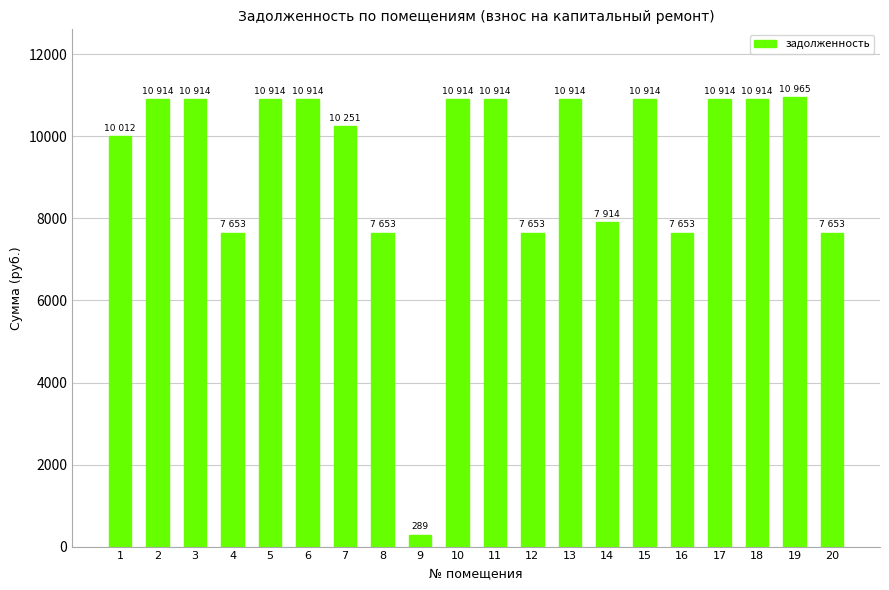

Reading left to right, transcribe all the data shown in this chart.

1=10012.0	2=10914.0	3=10914.0	4=7652.6	5=10914.0	6=10914.0	7=10251.0	8=7652.6	9=289.0	10=10914.0	11=10914.0	12=7652.6	13=10914.0	14=7914.0	15=10914.0	16=7652.6	17=10914.0	18=10914.0	19=10965.4	20=7652.6